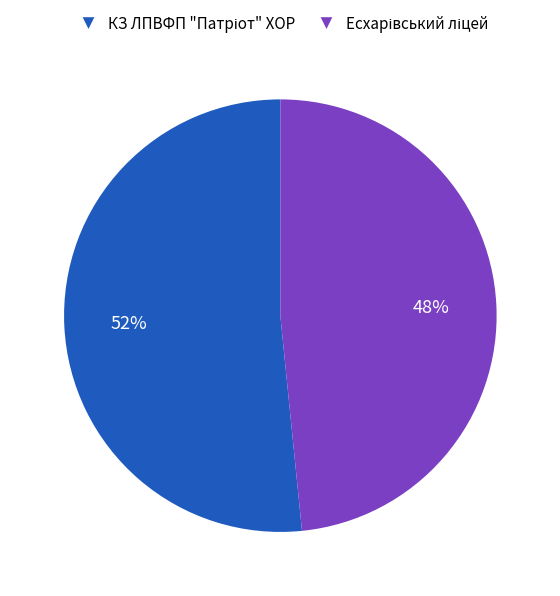

Count the number of slices in the pie.

2